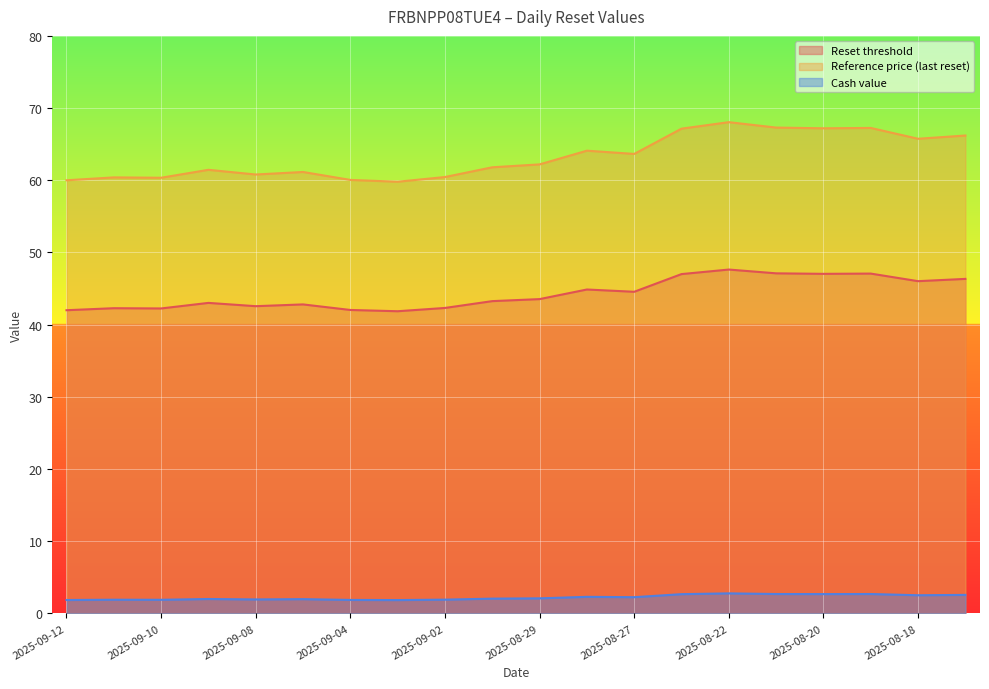

What is the maximum value for Reset threshold?

47.6